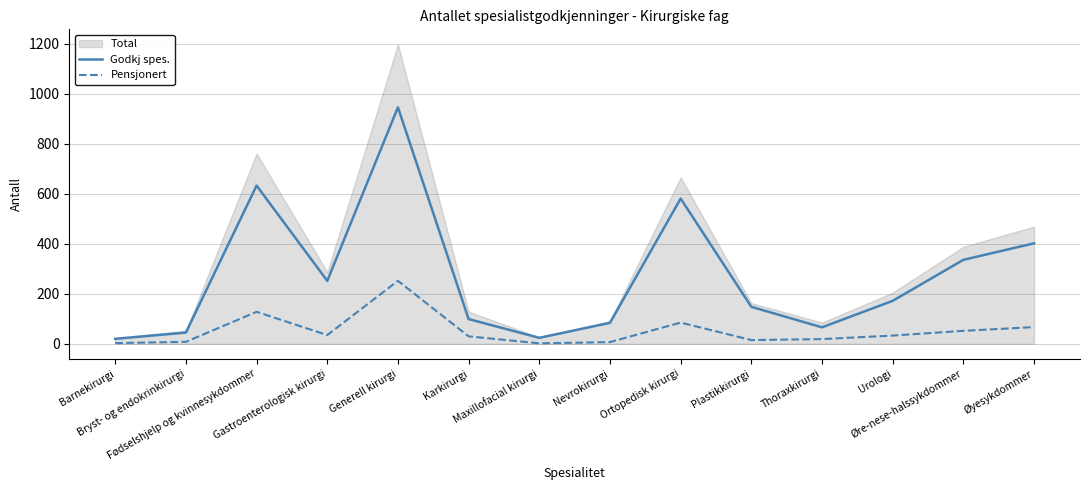

True or false: Godkj spes. and Pensjonert cross at least once.

False